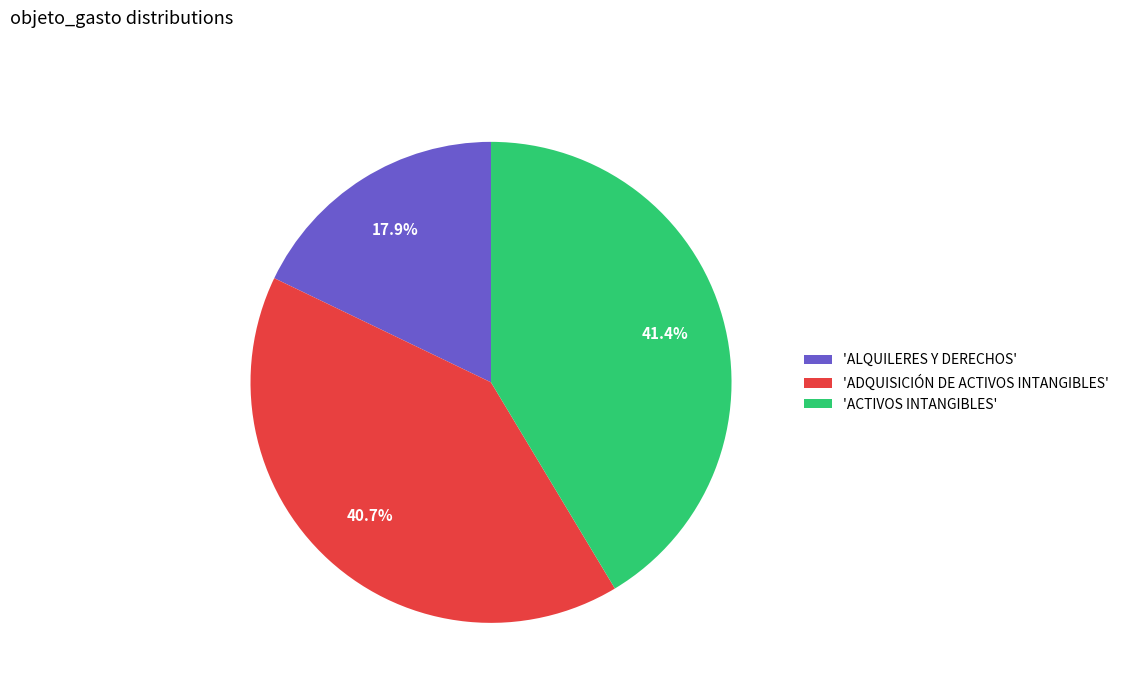

How many slices are in this pie chart?

3